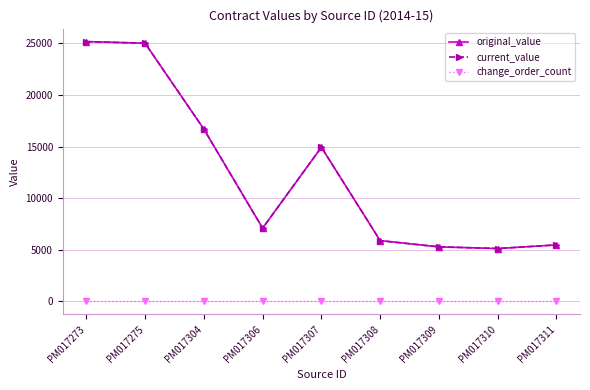

Which category has the lowest value in the change_order_count series?

PM017273